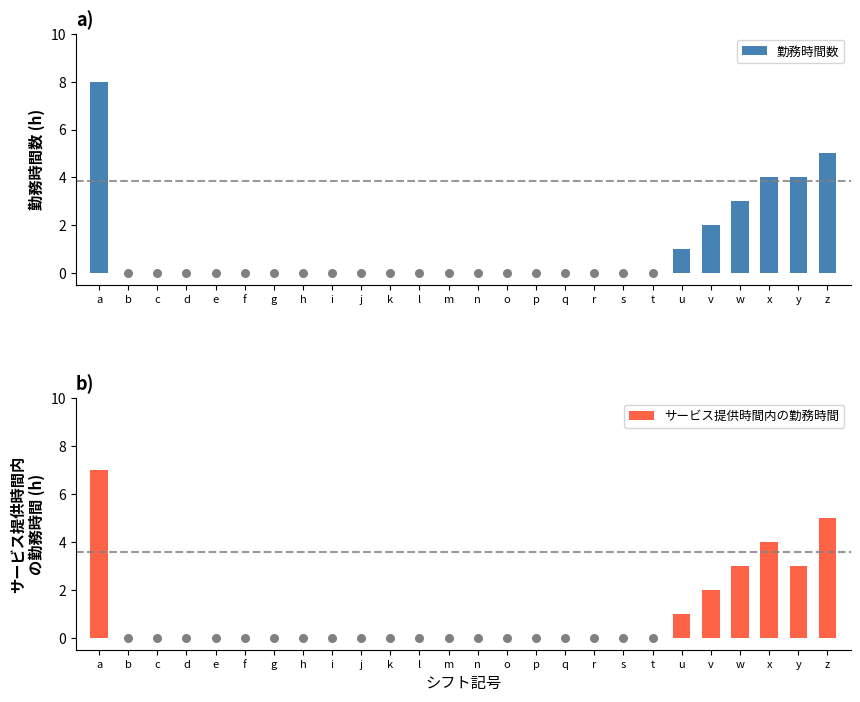

Which series has the largest total across all categories?

勤務時間数